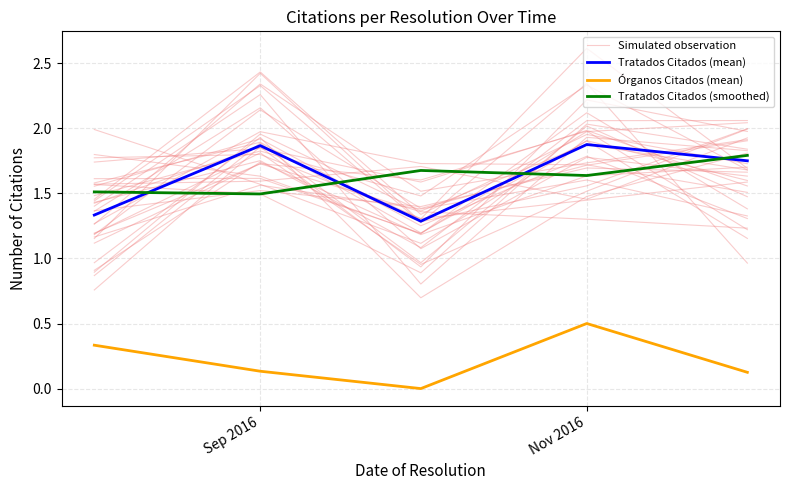

Reading right to left, what are all the values shown in this chart?

Simulated observation: 1.7	2.3	1.5	1.8	1.5
Tratados Citados (mean): 1.8	1.9	1.3	1.9	1.3
Órganos Citados (mean): 0.1	0.5	0.0	0.1	0.3
Tratados Citados (smoothed): 1.8	1.6	1.7	1.5	1.5